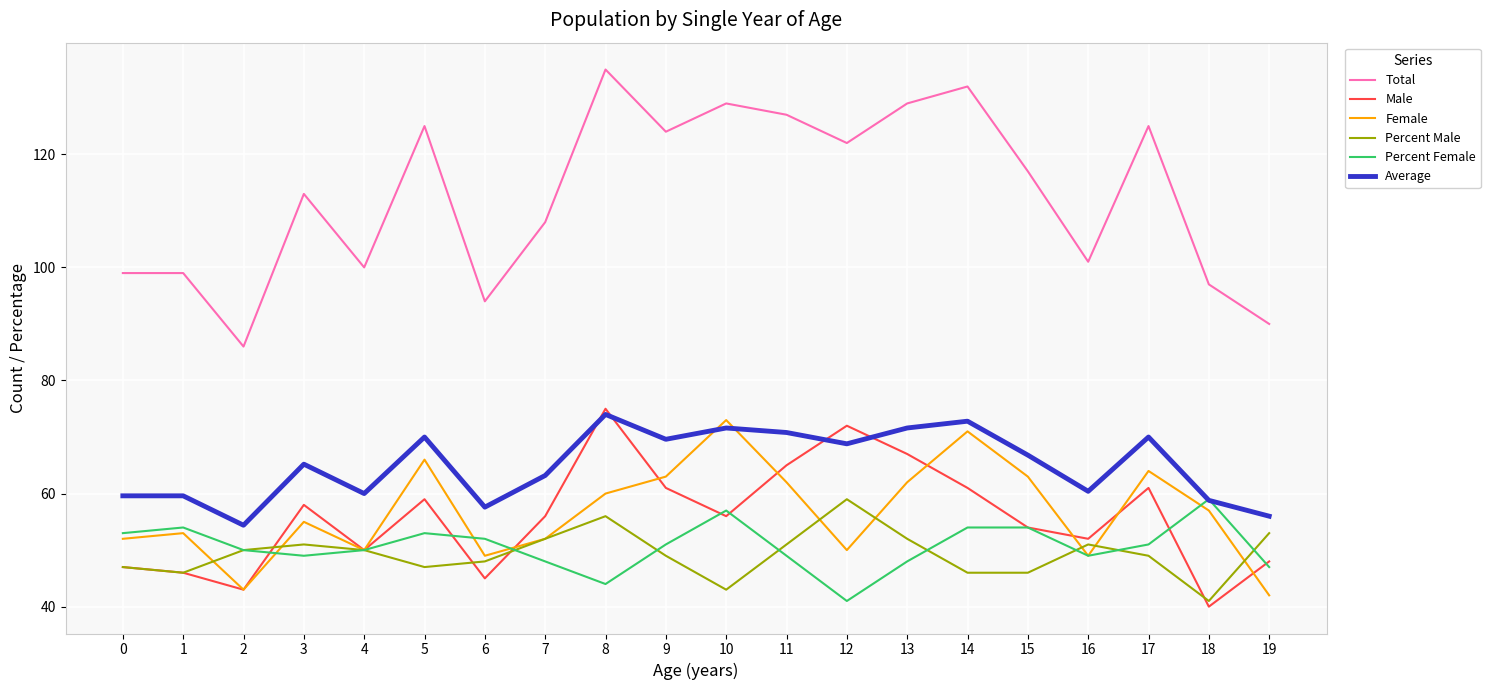

True or false: Female has more than 0 interior local peaks.

True